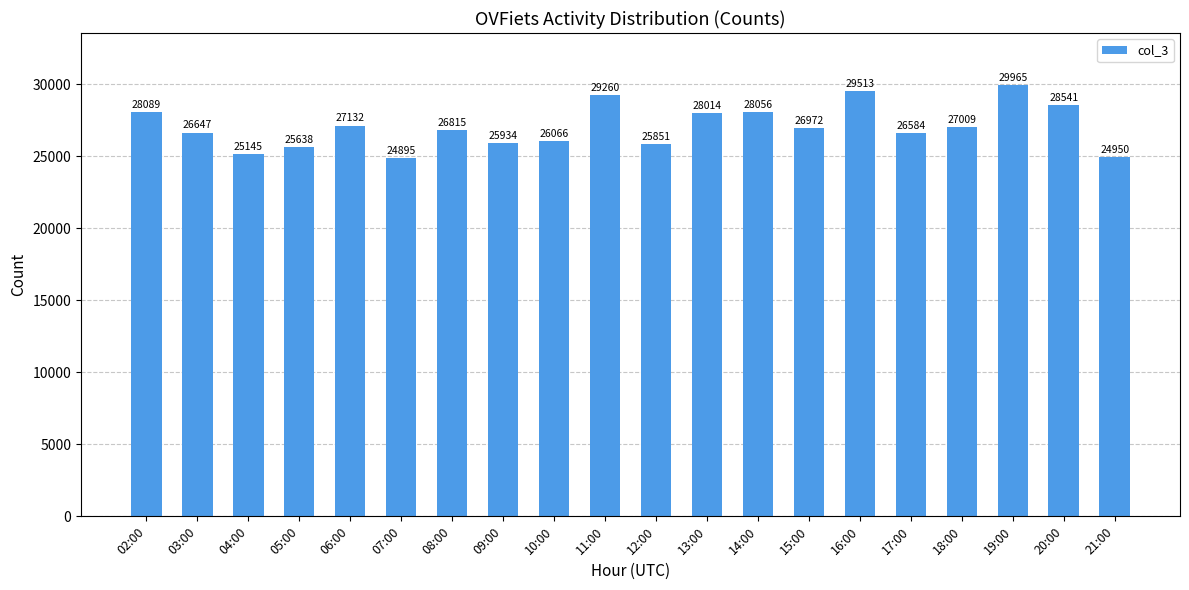

Which label corresponds to the smallest value in the chart?

07:00